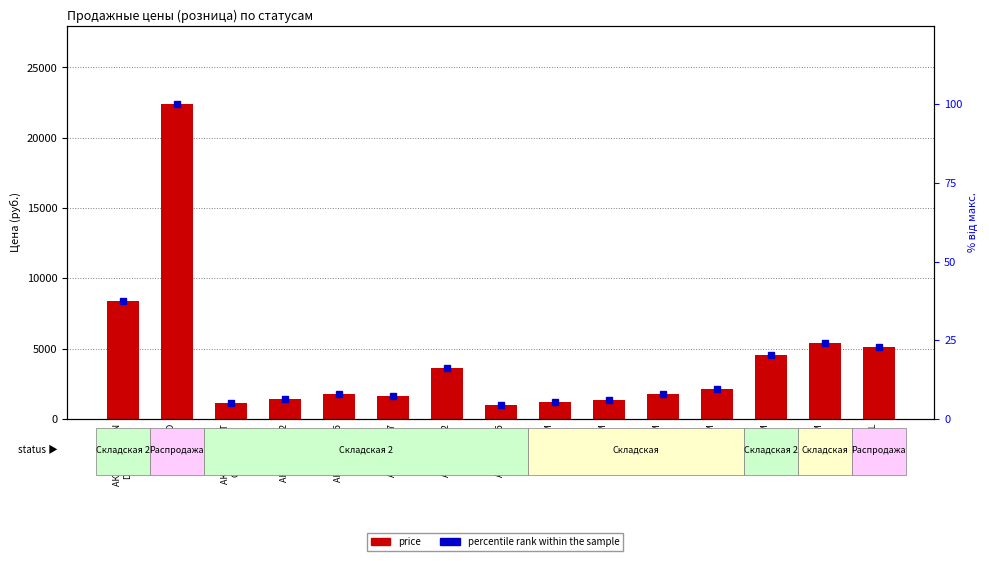

List the series in order of their peak value, lowest first.

percentile rank within the sample, price